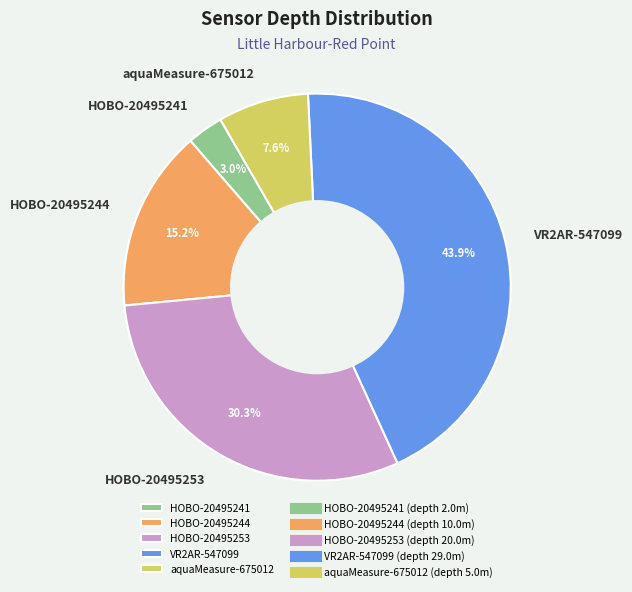

Do aquaMeasure-675012 and HOBO-20495244 together represent more than half of the pie?

No